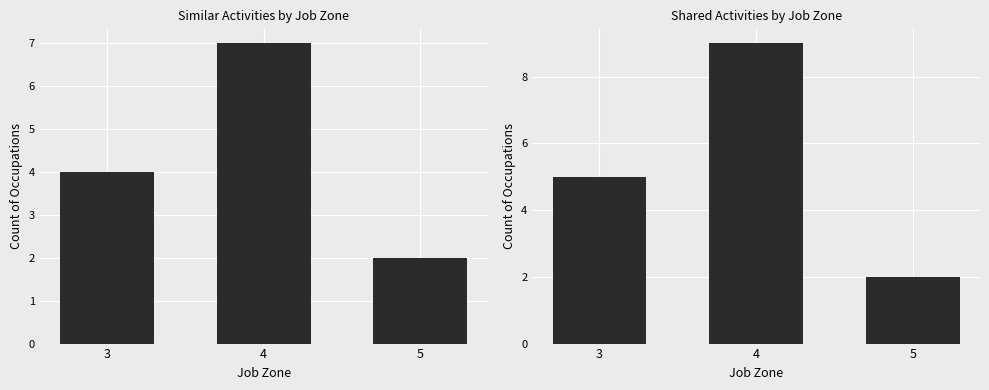

Is it true that Similar Activities equals 1 at 5?

False